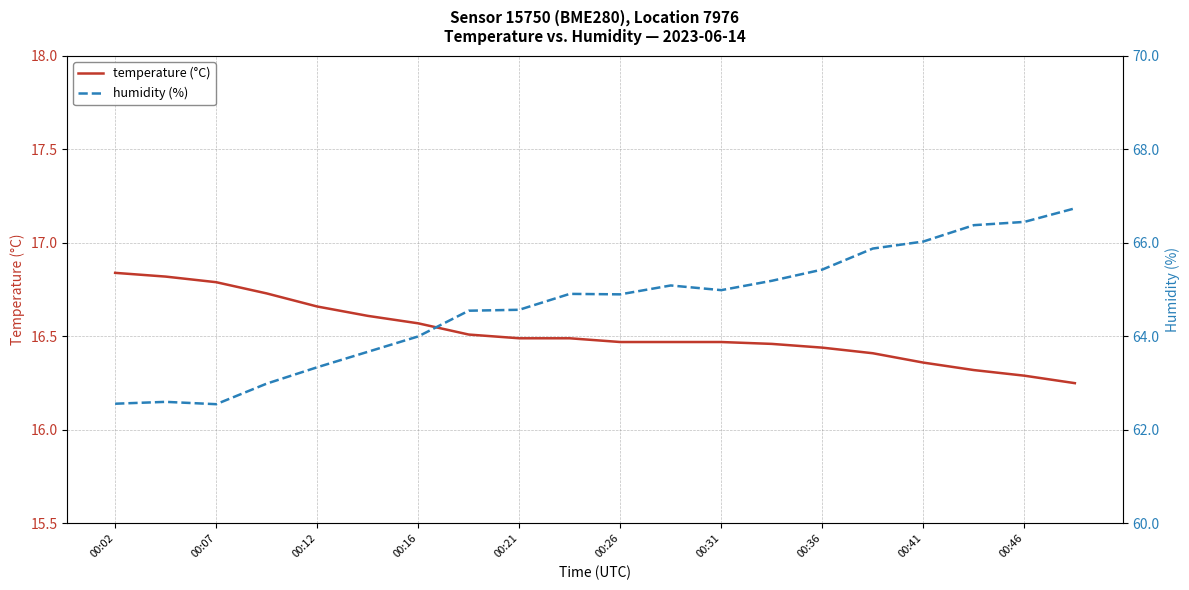

What is the minimum value for humidity (%)?

62.5